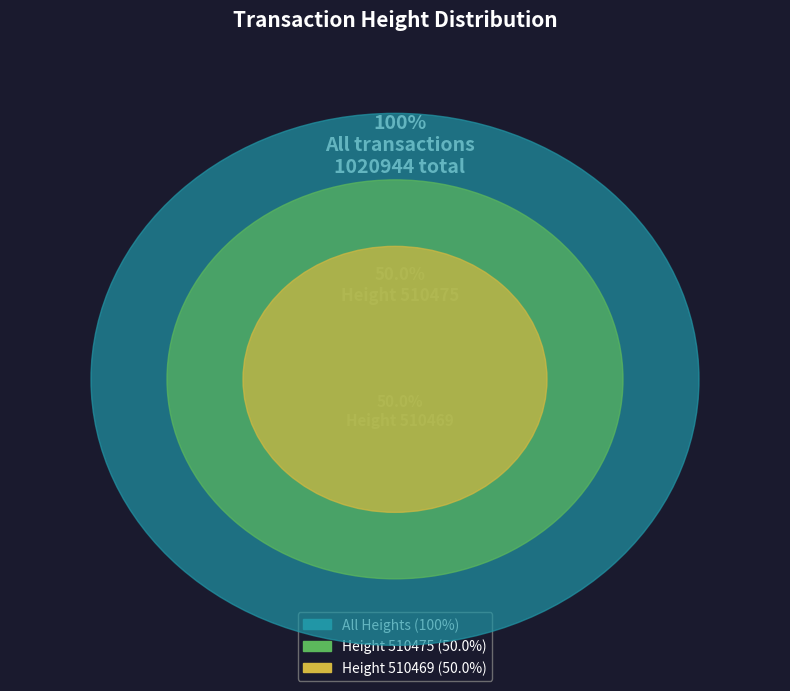

How many segments does this pie chart have?

2